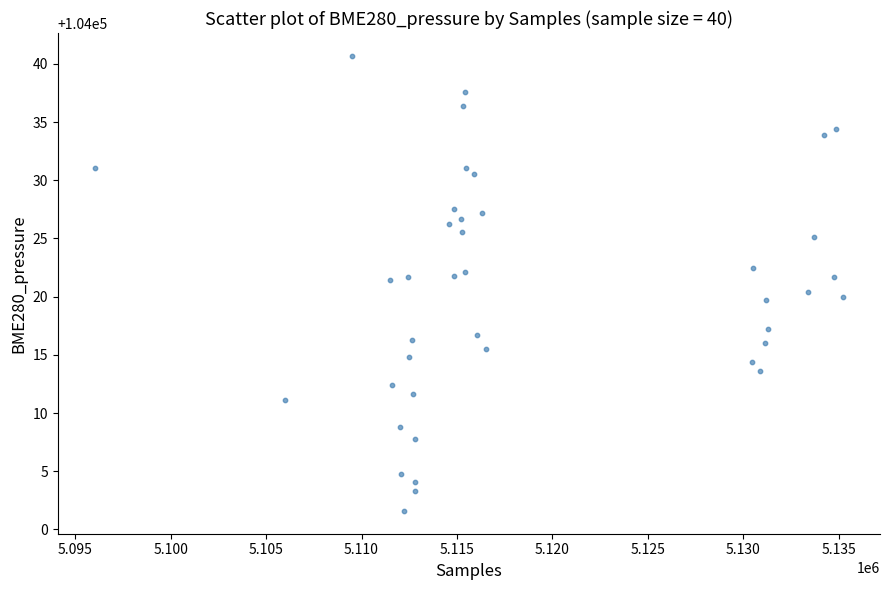

What is the range of X values (max minus min)?

39153.0